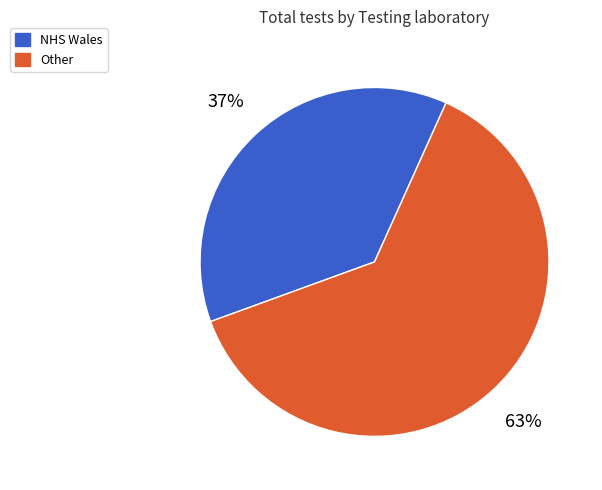

Is the sum of NHS Wales and Other greater than half?

Yes